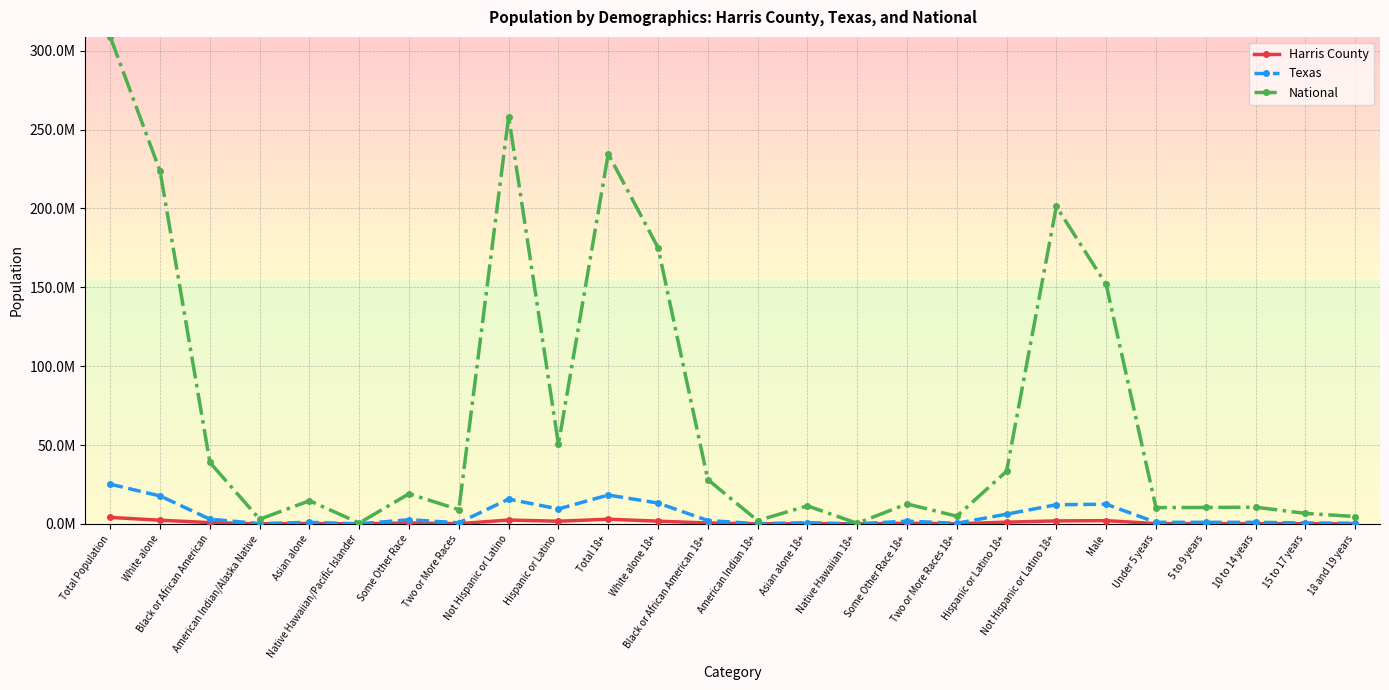

What are all the series names shown in the legend?

Harris County, Texas, National